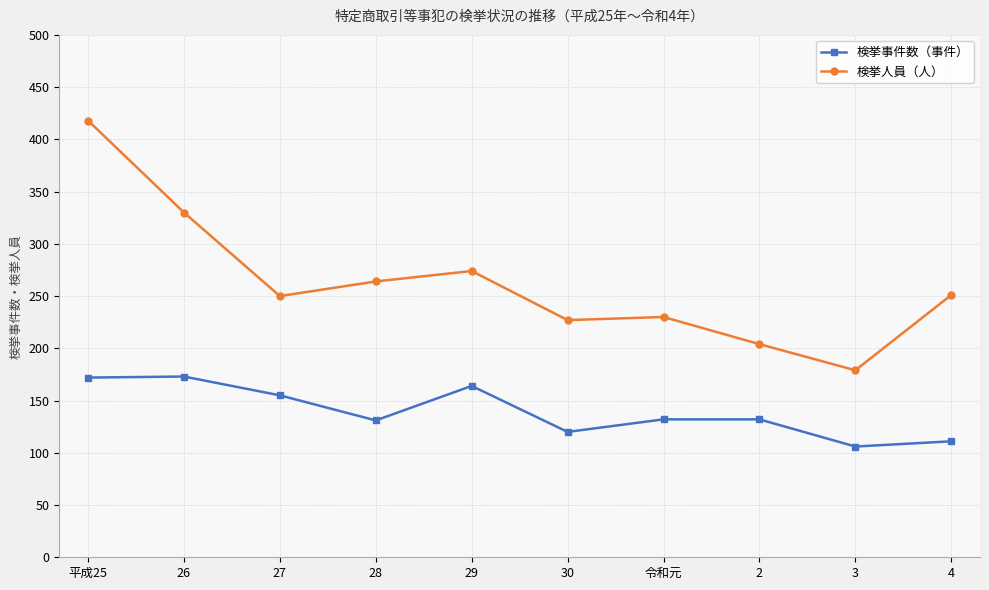

List the series in order of their peak value, highest first.

検挙人員（人）, 検挙事件数（事件）